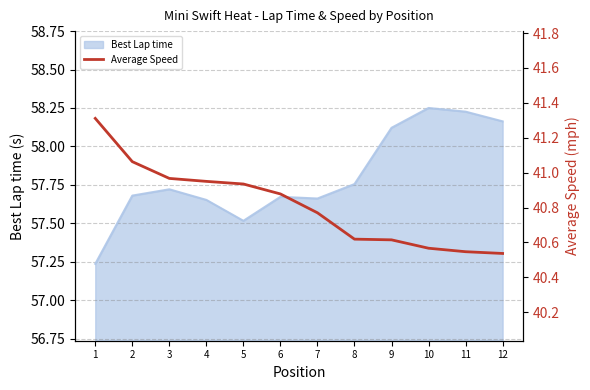

Which label corresponds to the smallest value in the chart?

12